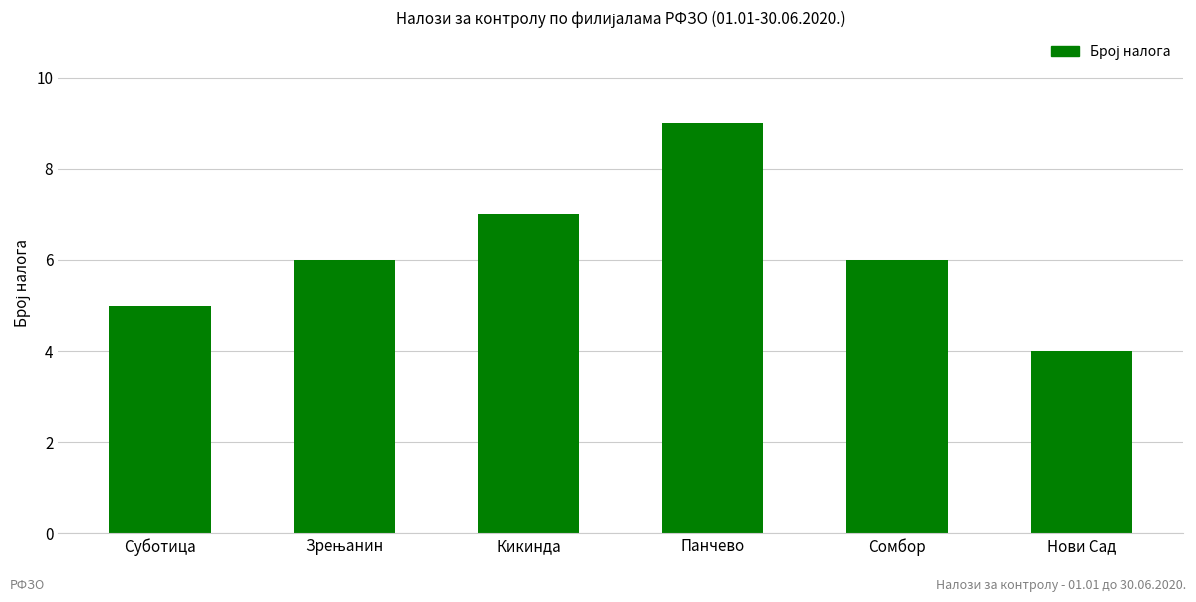

What is the difference between the maximum and minimum values?

5